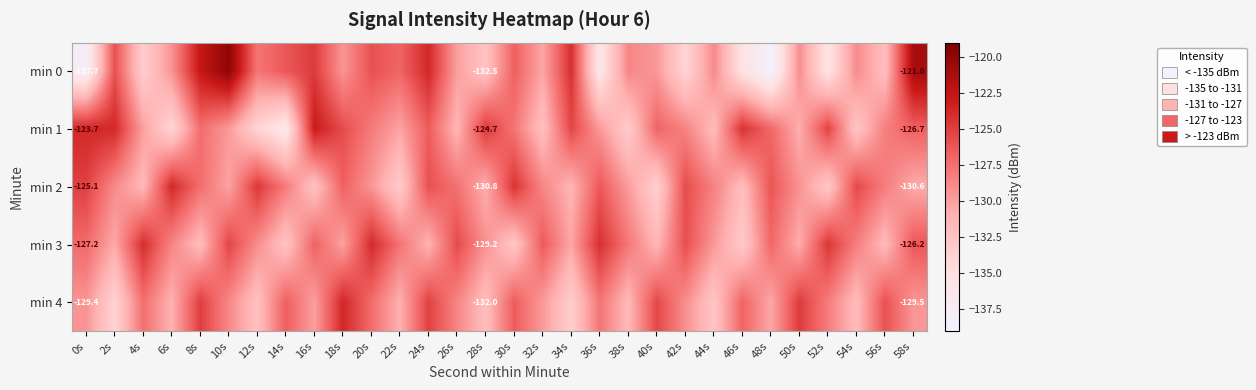

What is the difference between the second highest and minimum values in the min 2 series?

9.2